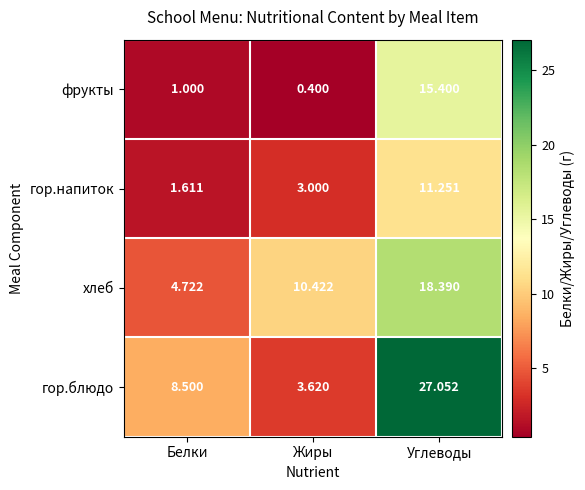

List the series in order of their peak value, lowest first.

гор.напиток, фрукты, хлеб, гор.блюдо